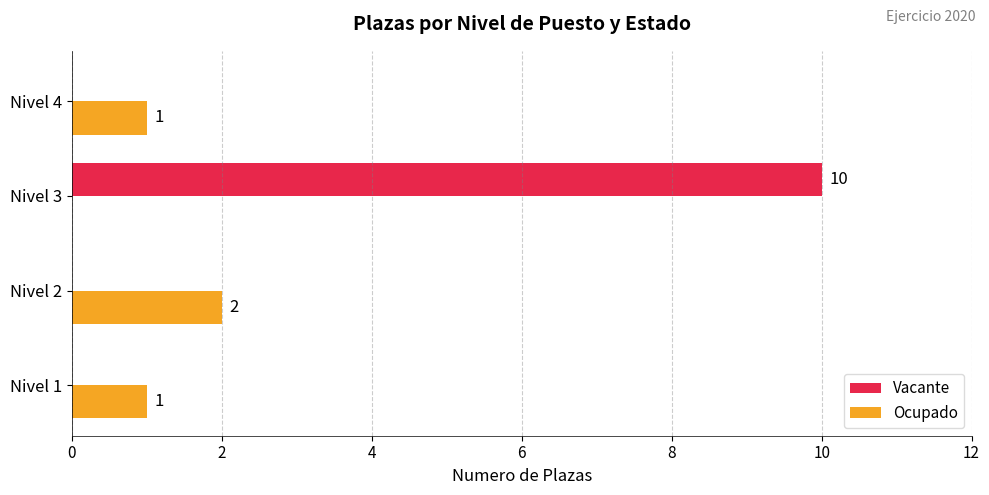

Is the value of Vacante at Nivel 1 greater than the value of Ocupado at Nivel 2?

No